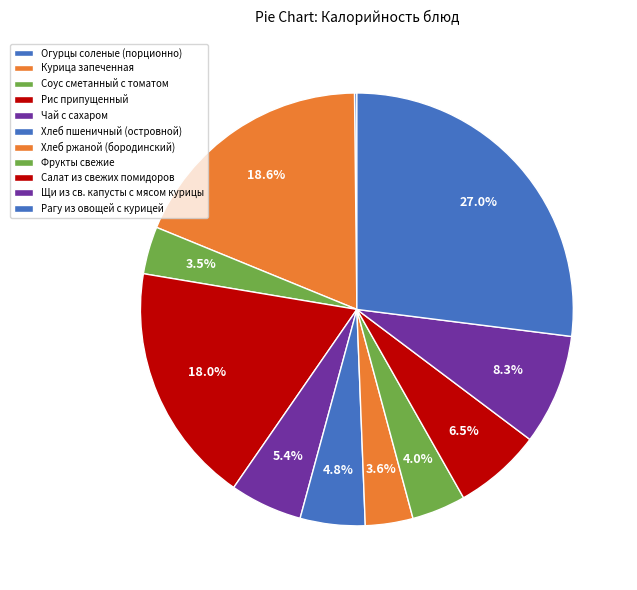

What is the smallest slice in the pie chart?

Огурцы соленые (порционно)